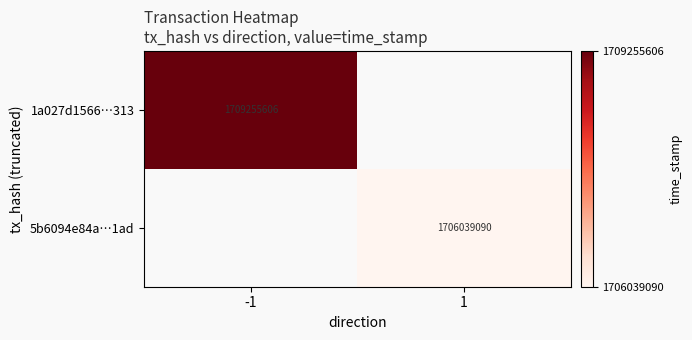

What is the greatest value displayed?

1709255606.0